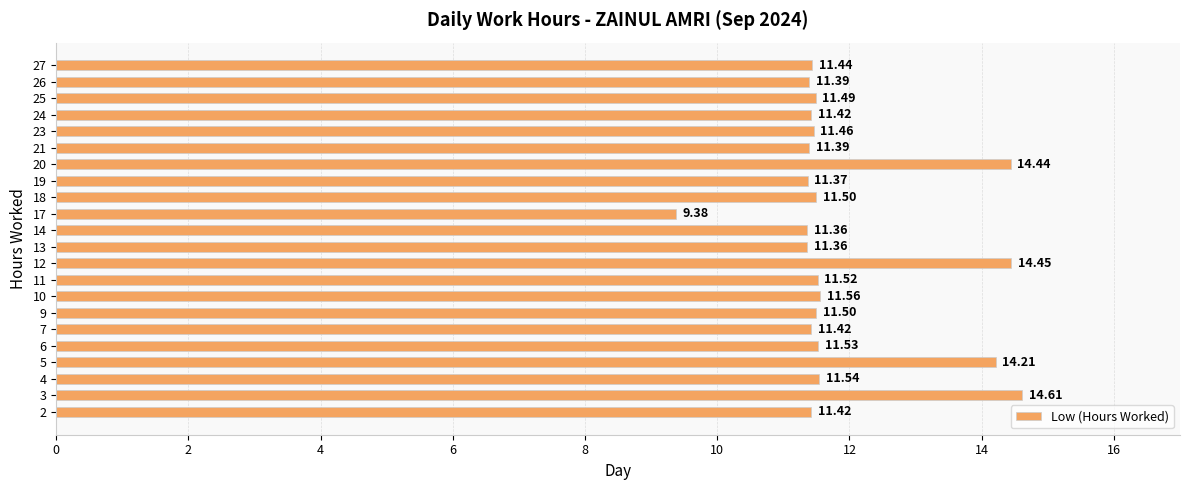

Read the value at 13.

11.4